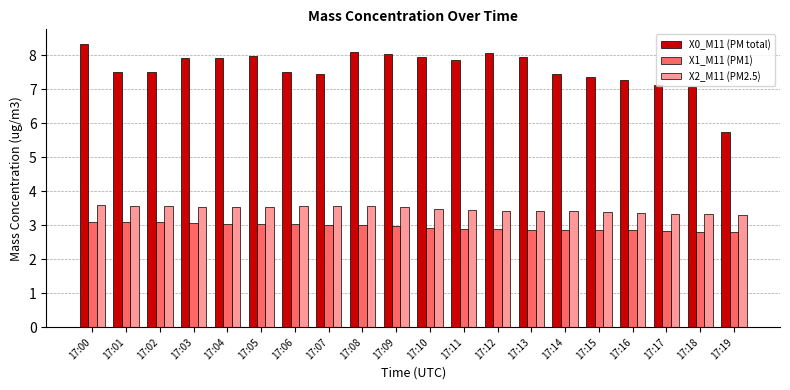

Are the bars horizontal?

No